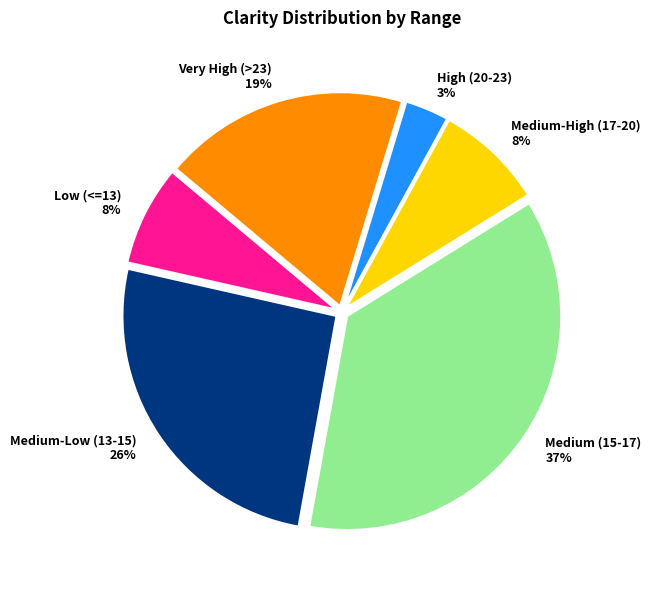

Does any single category account for the majority?

No